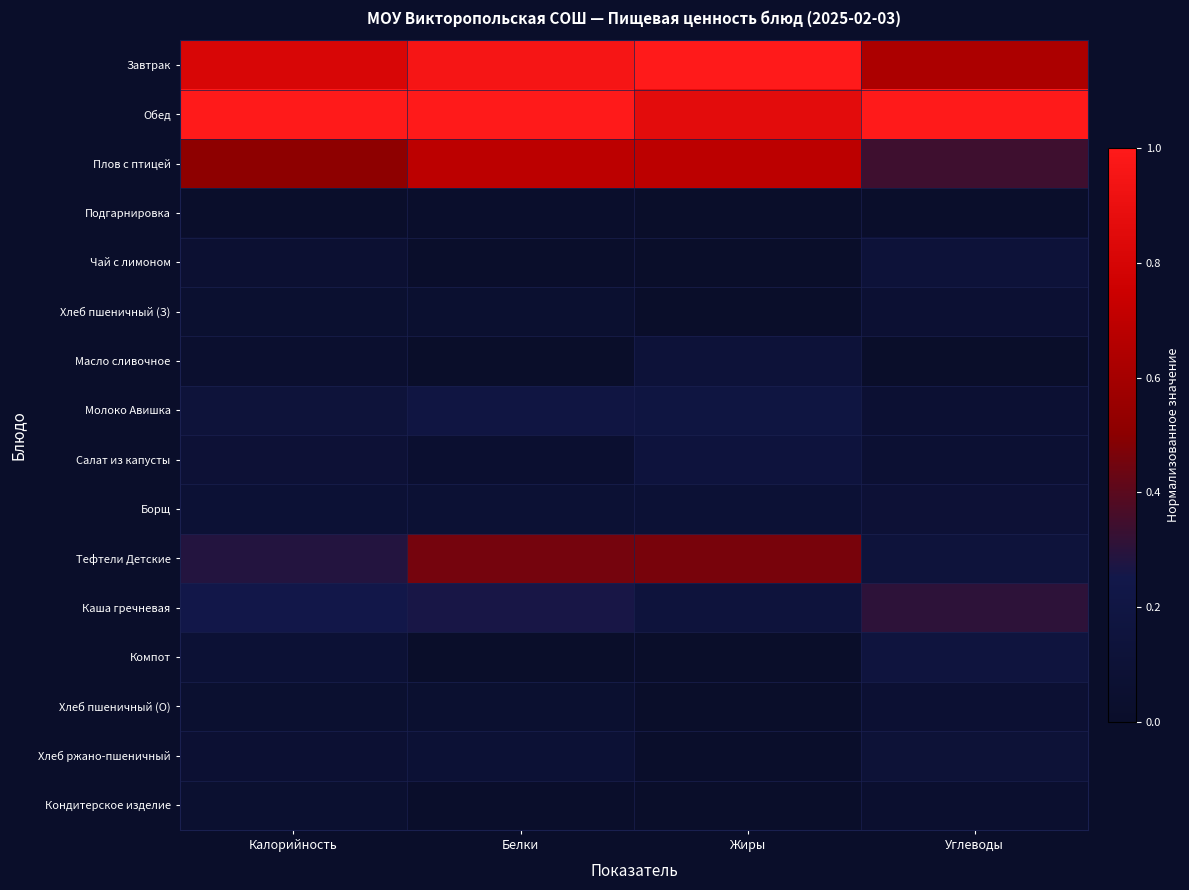

What is the difference between the highest and lowest values at Калорийность?

1.0